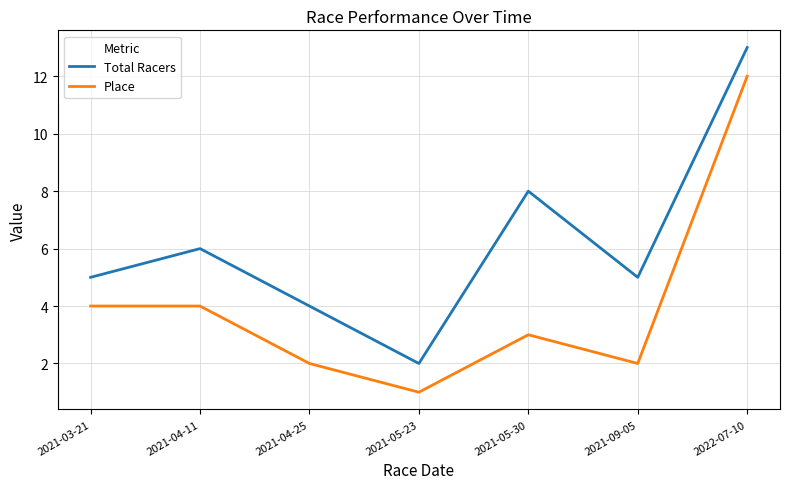

Between 2021-05-30 and 2021-09-05, which series saw the biggest shift?

Total Racers